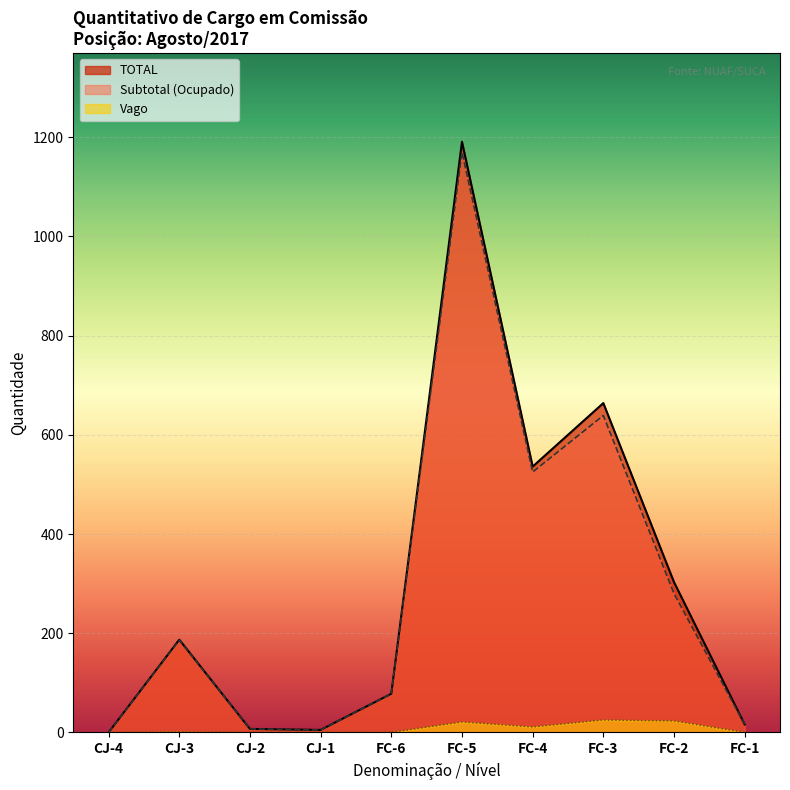

What is the sum of all values?

2987